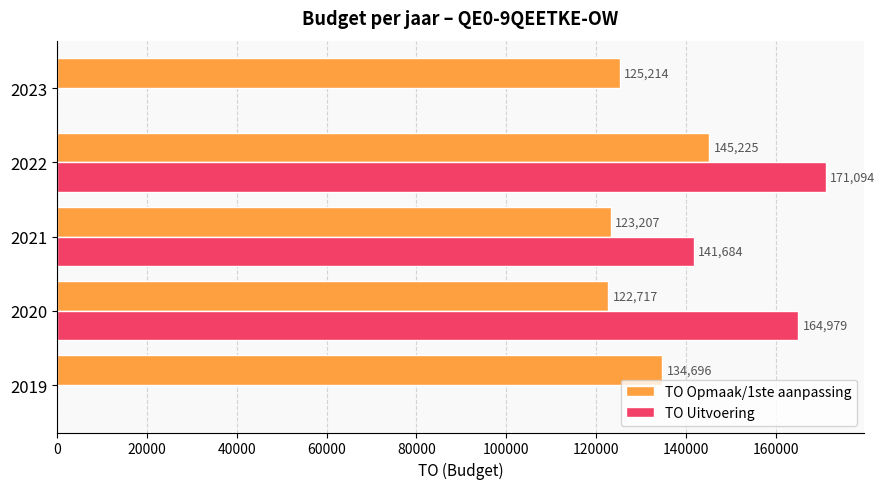

What is the sum of all TO Uitvoering values?

477757